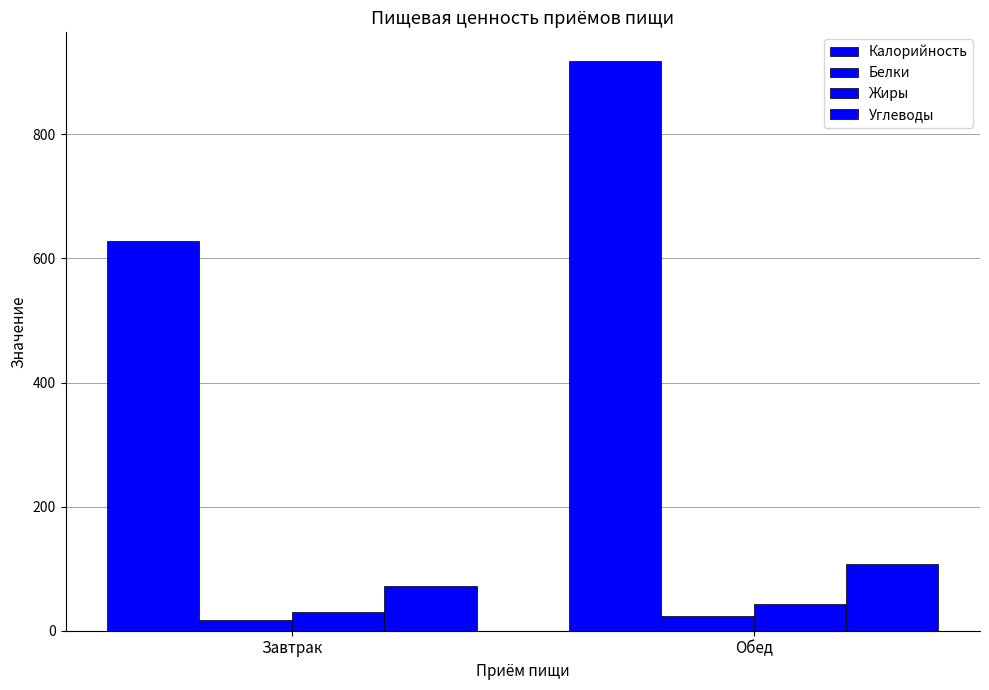

What is the average value of the Белки series?

20.8